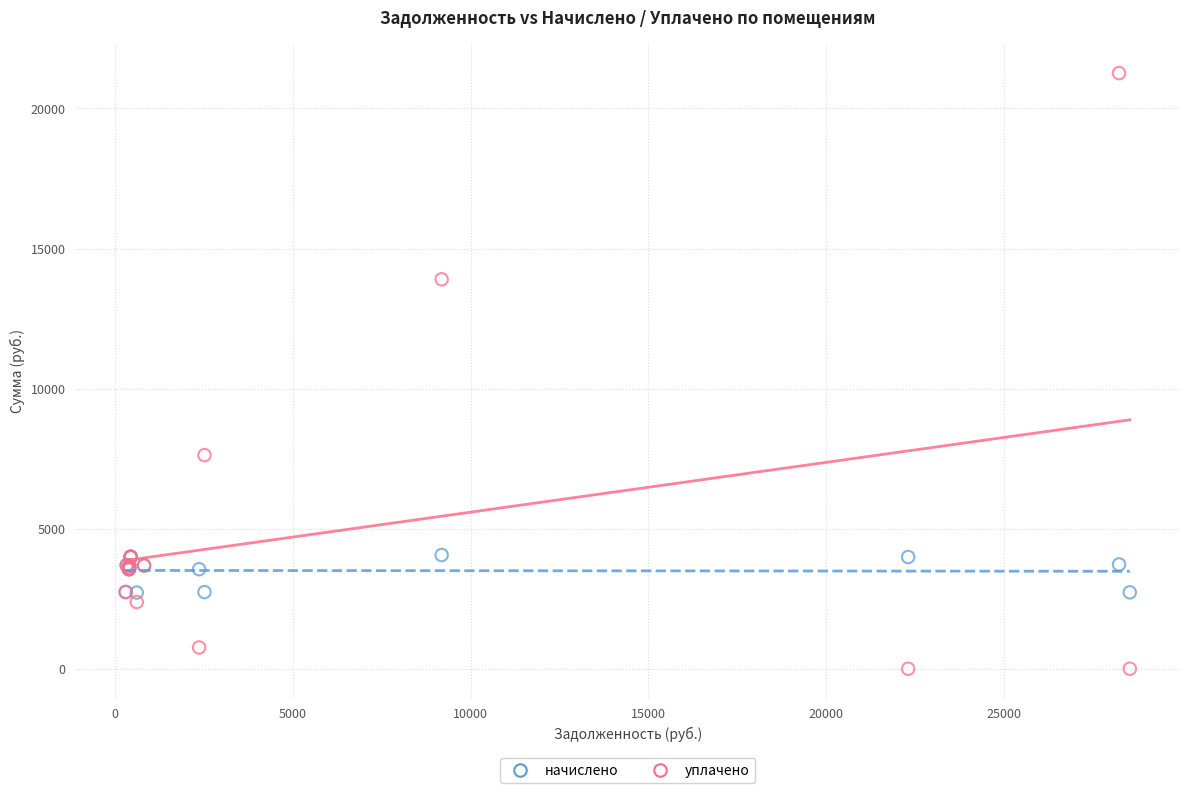

Which series has the largest Y range (max minus min)?

уплачено